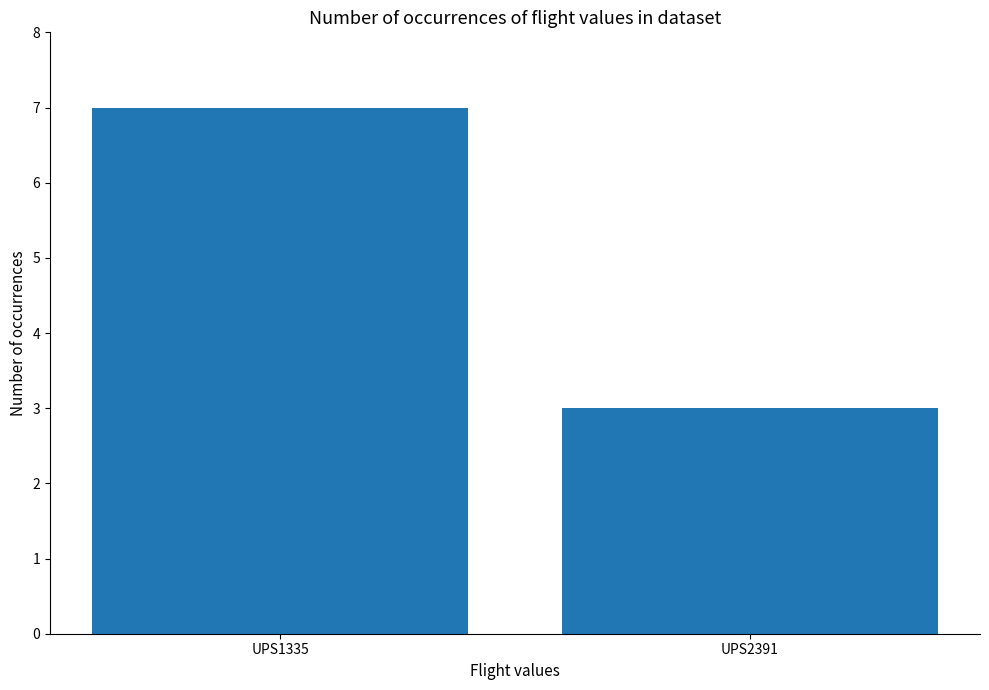

Which label corresponds to the smallest value in the chart?

UPS2391